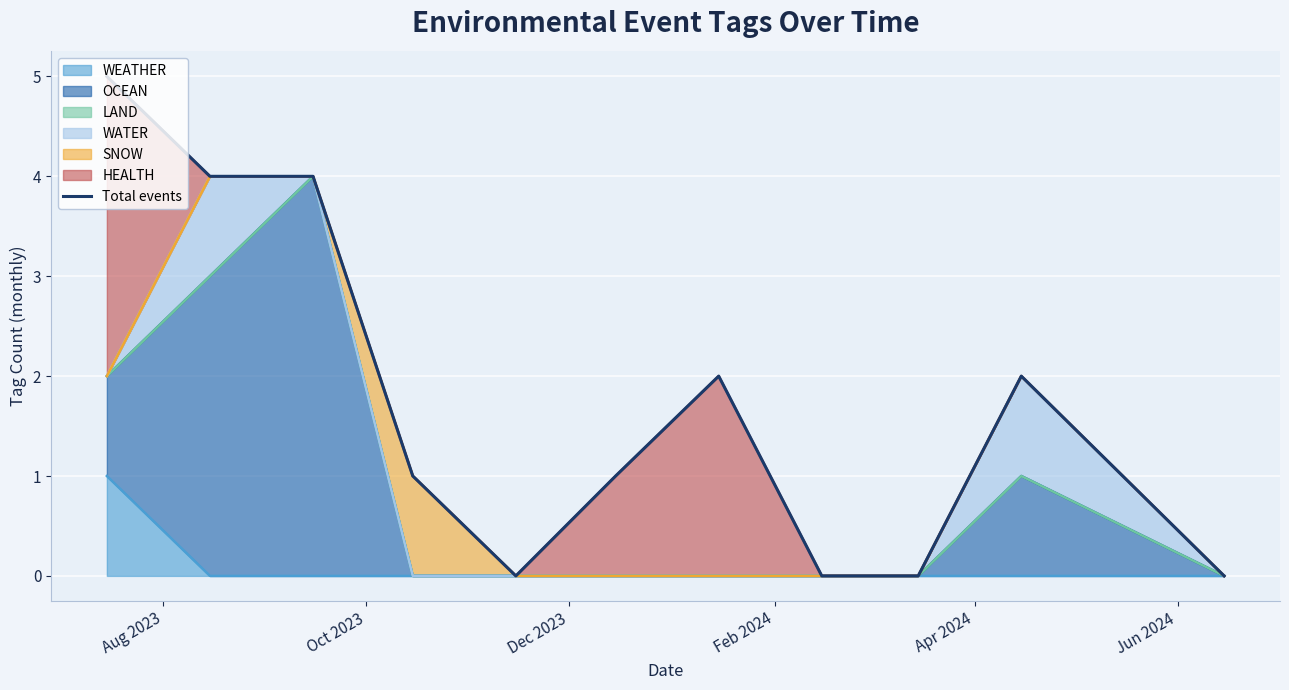

How many data points are above 1?

5